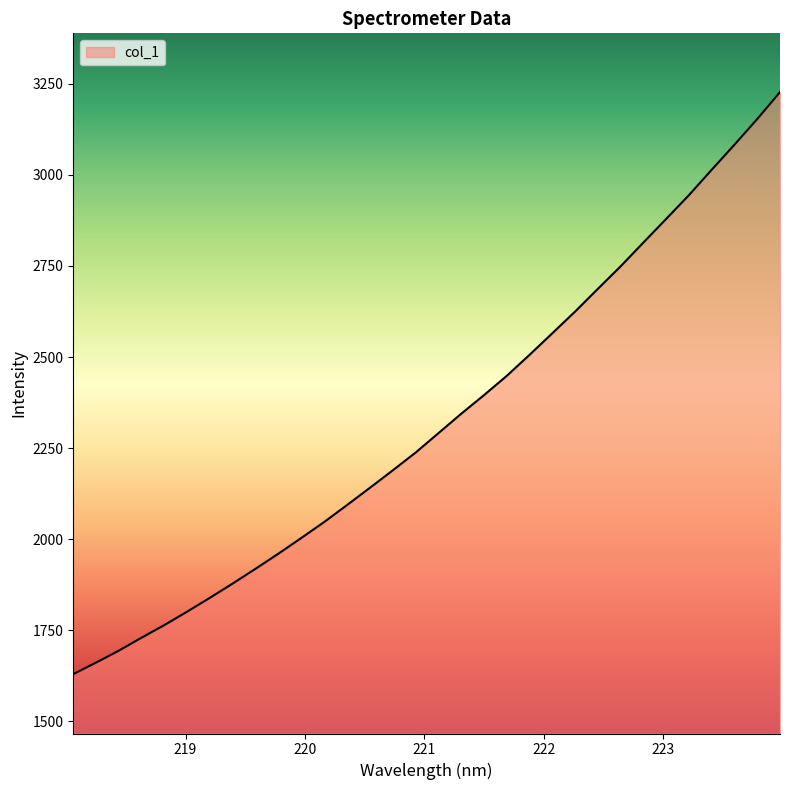

What is the greatest value displayed?

3227.4